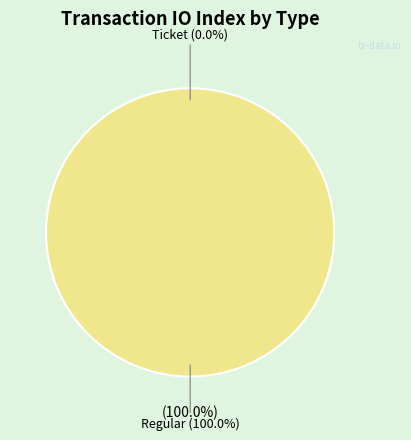

To the nearest percent, what is the average slice percentage?

50%